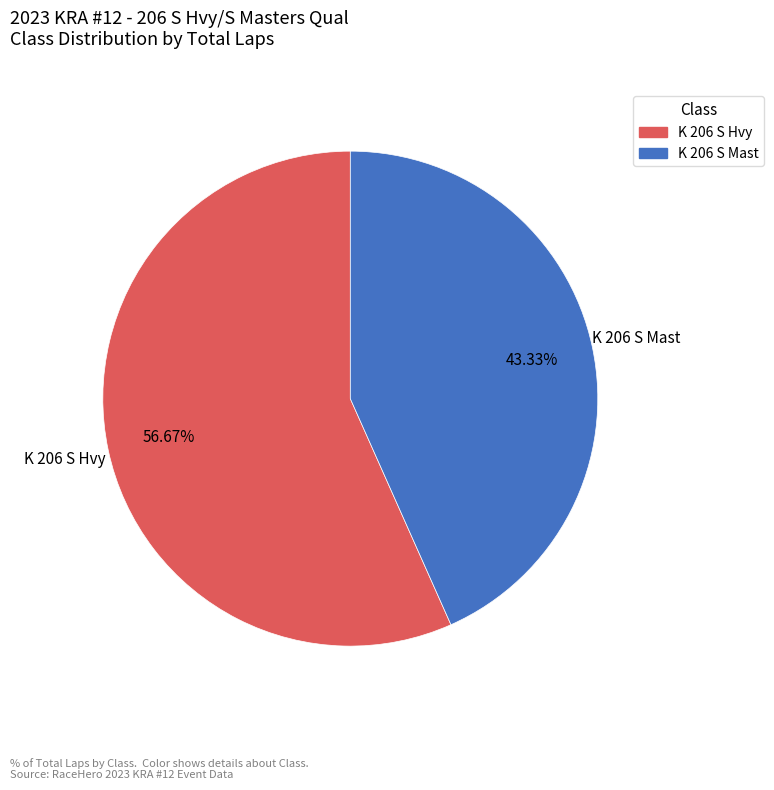

Does any single category account for the majority?

Yes